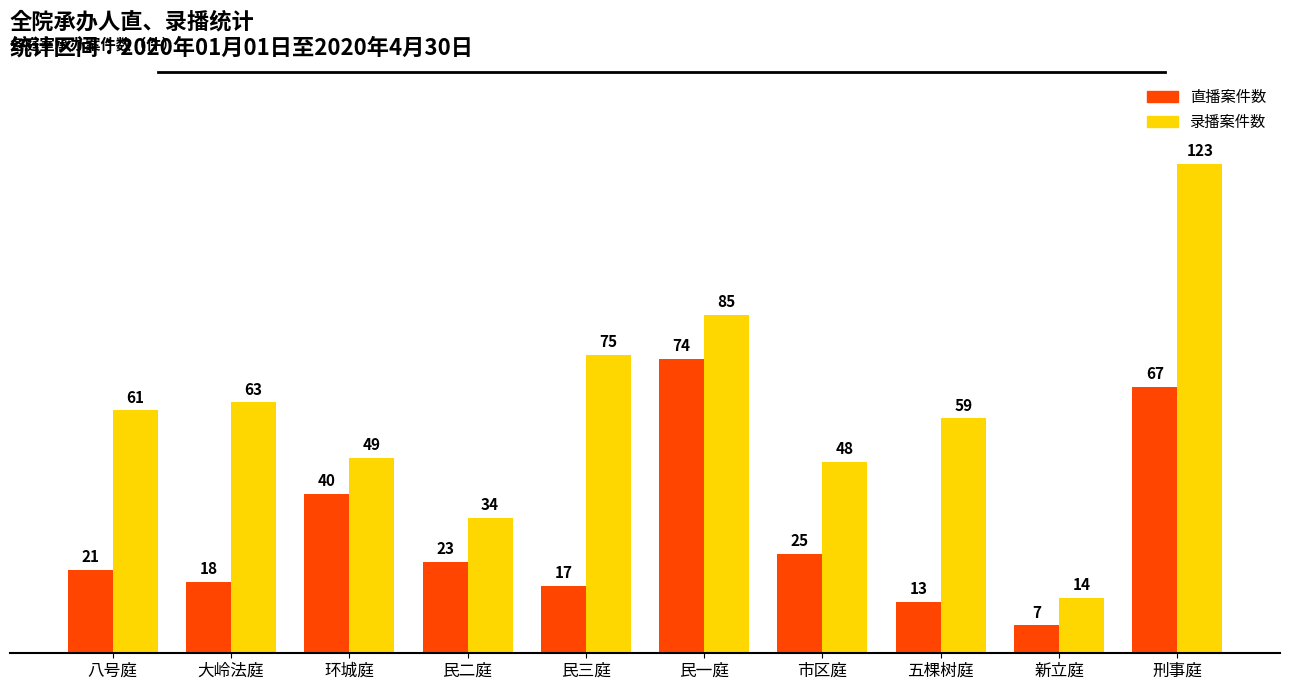

How many data points in 直播案件数 are less than 23?

5